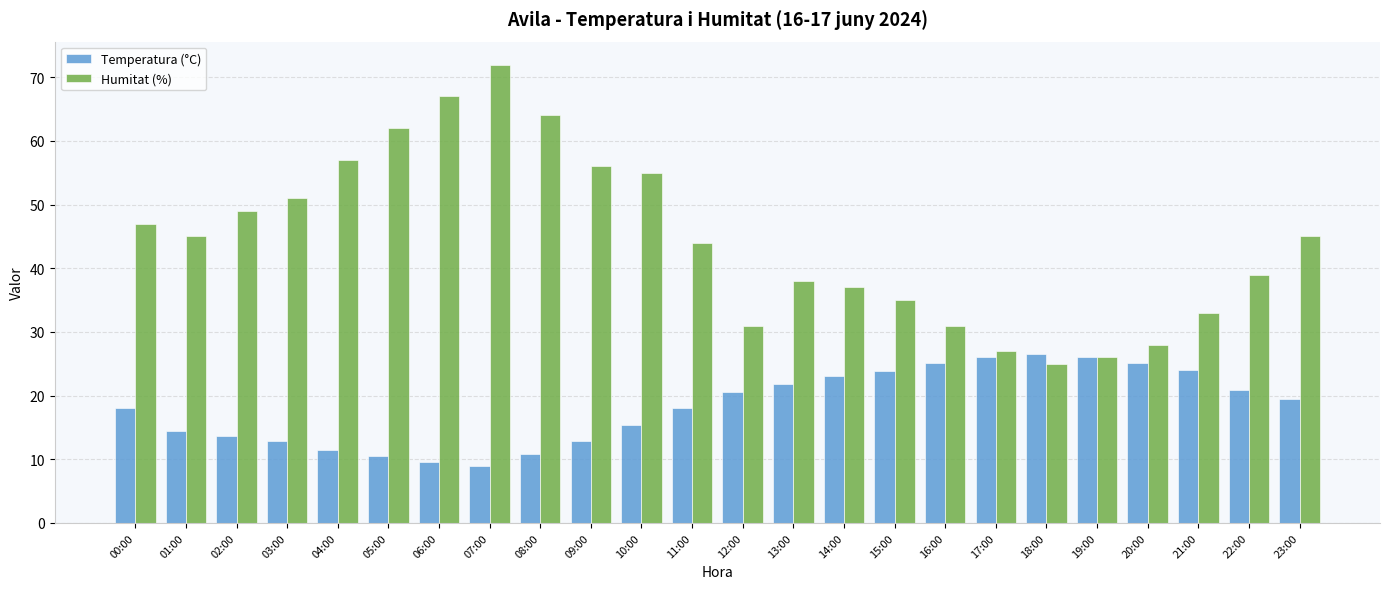

What is the sum of the Temperatura (°C) values at 07:00 and 05:00?

19.5